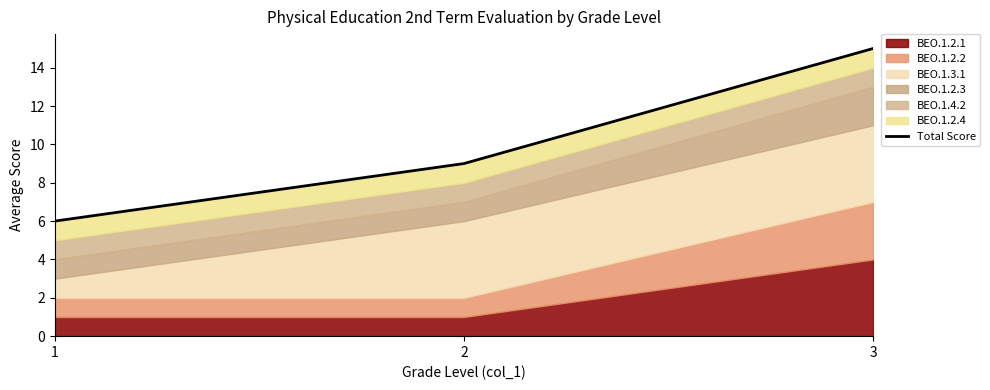

What is the average value?

10